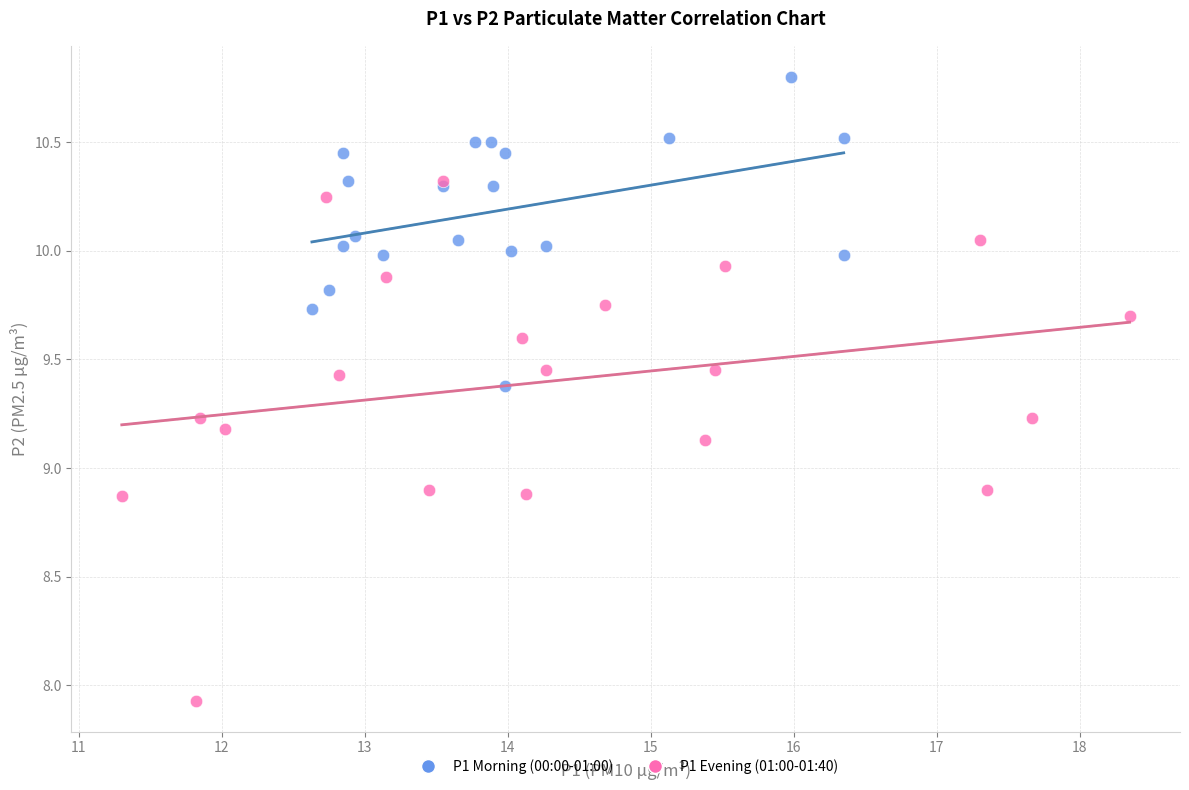

Which series has the largest Y range (max minus min)?

P1 Evening (01:00-01:40)